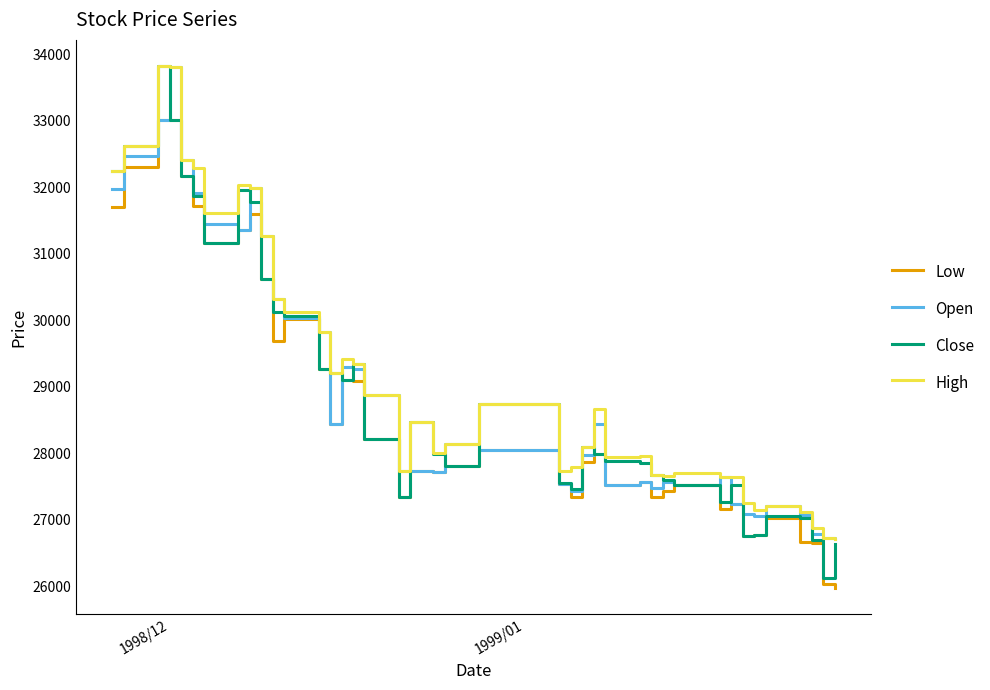

Which series has the largest range (max minus min)?

Close